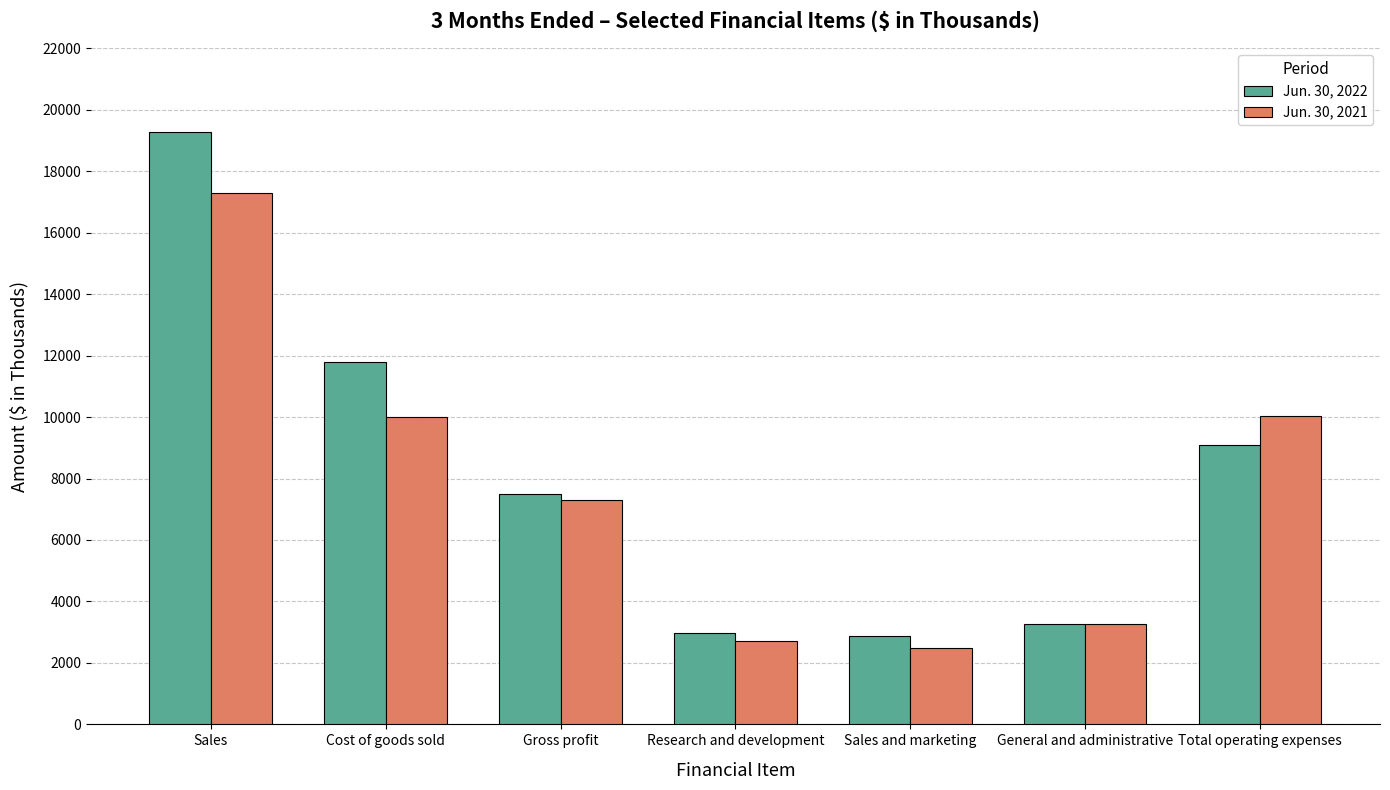

How many series are shown in this chart?

2